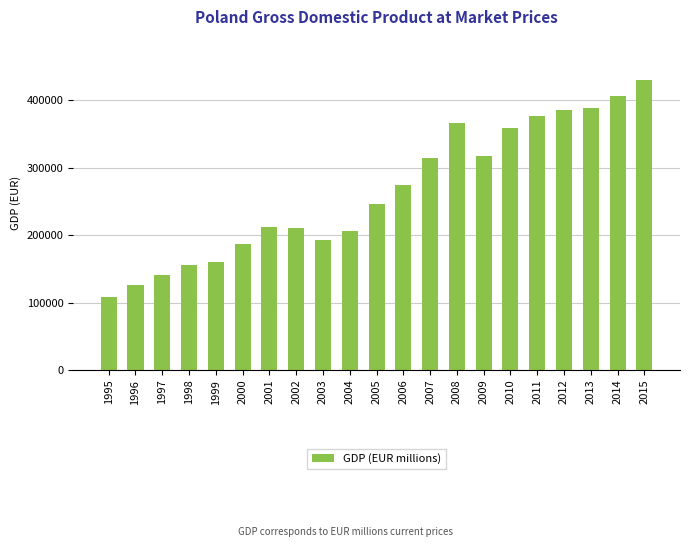

Which label corresponds to the largest value in the chart?

2015